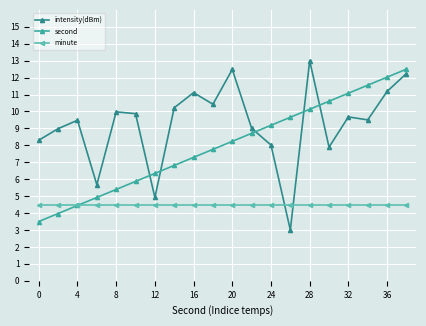

What is the smallest value displayed?

3.0